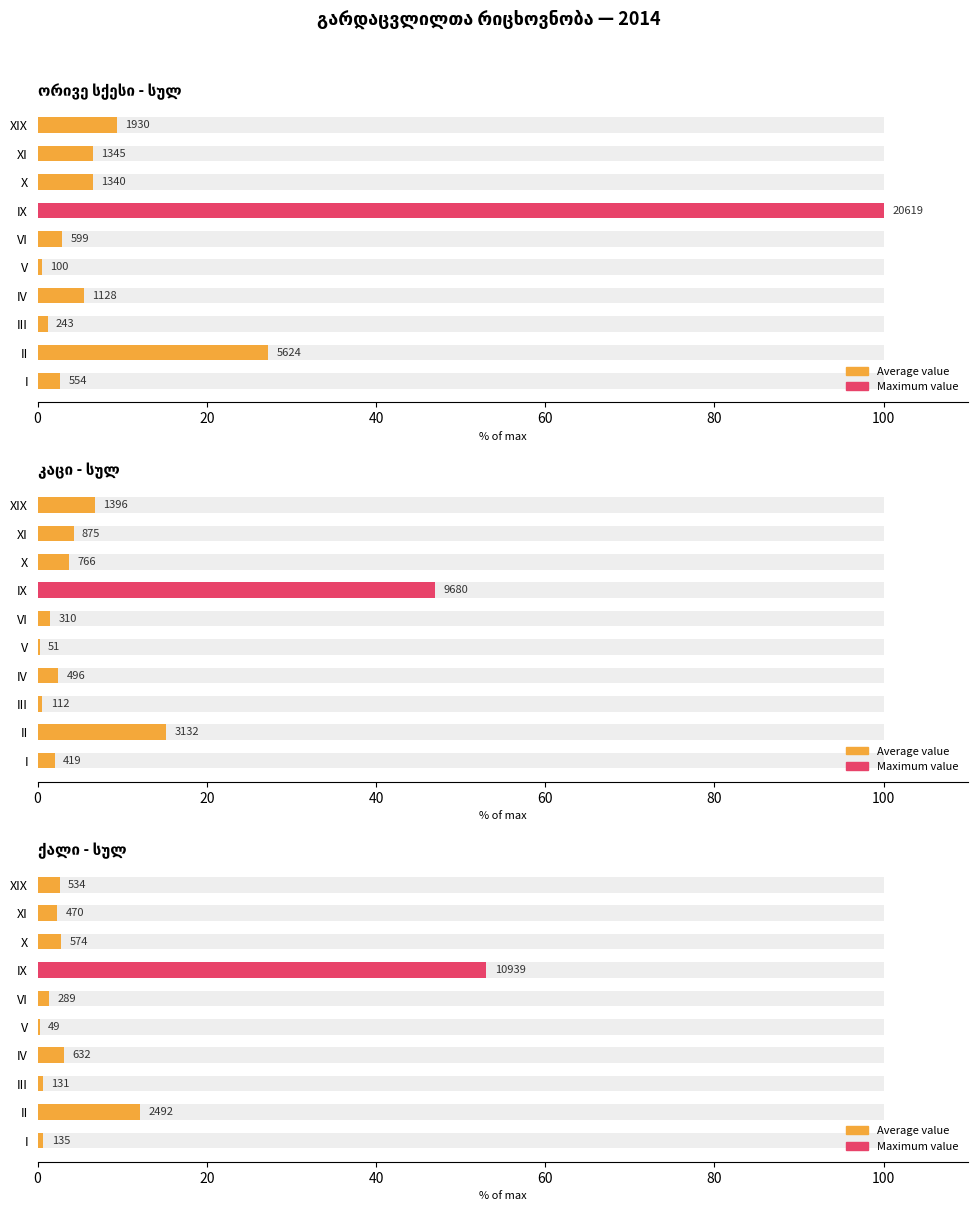

What is the change in value from I to V?

-0.4